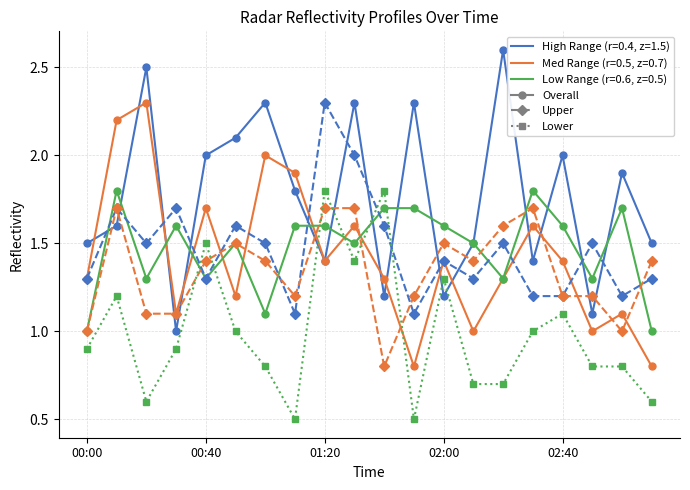

What is the smallest value displayed?

0.5